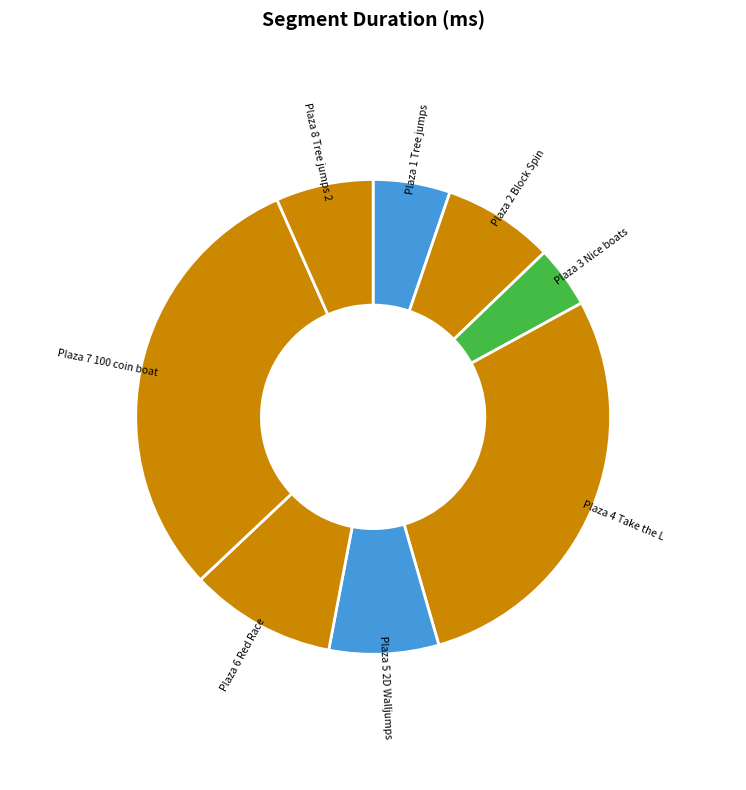

Approximately how many times larger is the value at Plaza 7 100 coin boat compared to Plaza 6 Red Race?

3.1